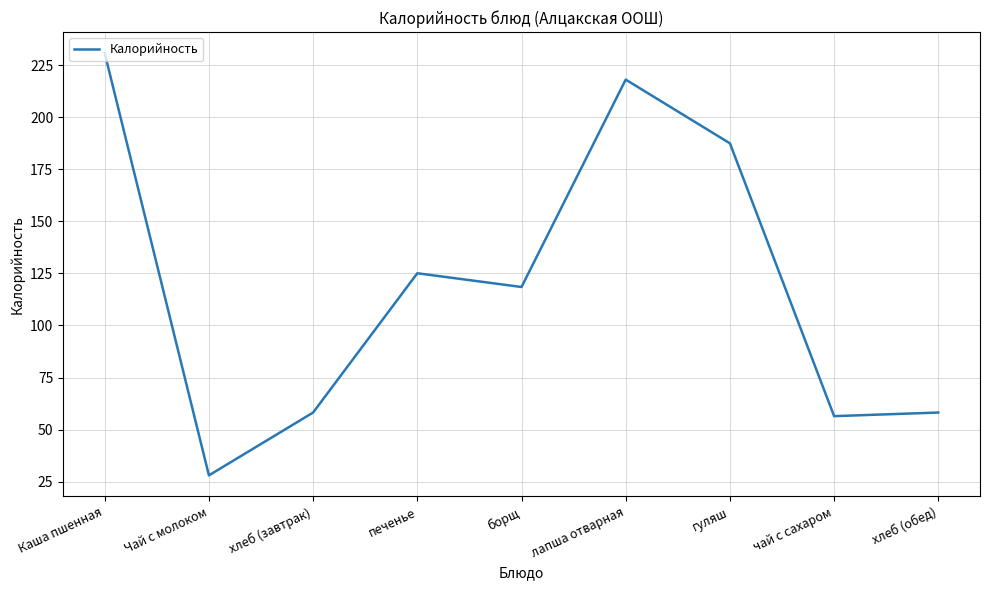

True or false: the data shows 58.2 at хлеб (завтрак).

True